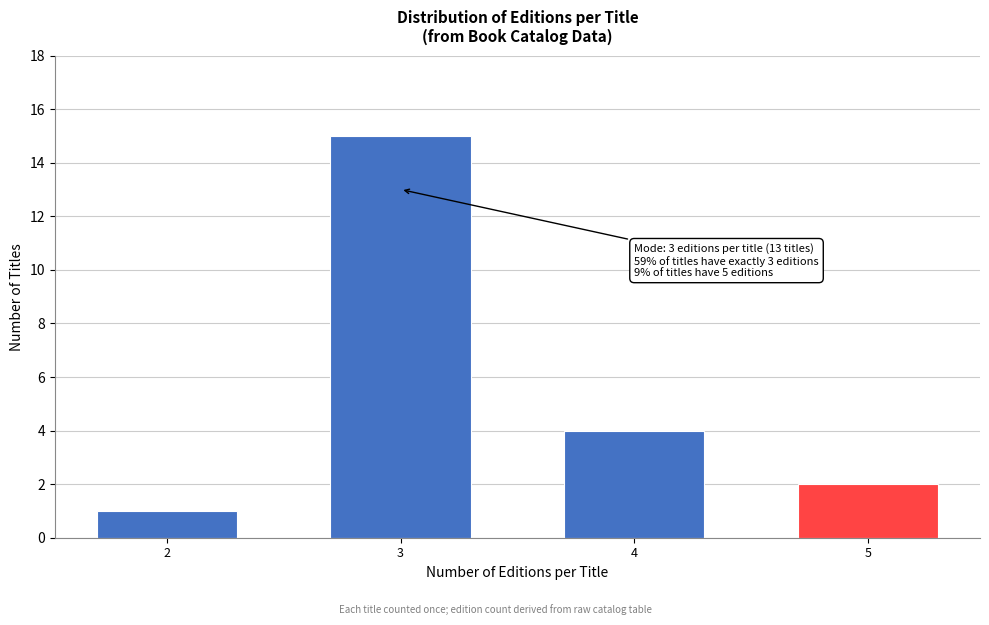

Reading left to right, transcribe all the data shown in this chart.

1	15	4	2